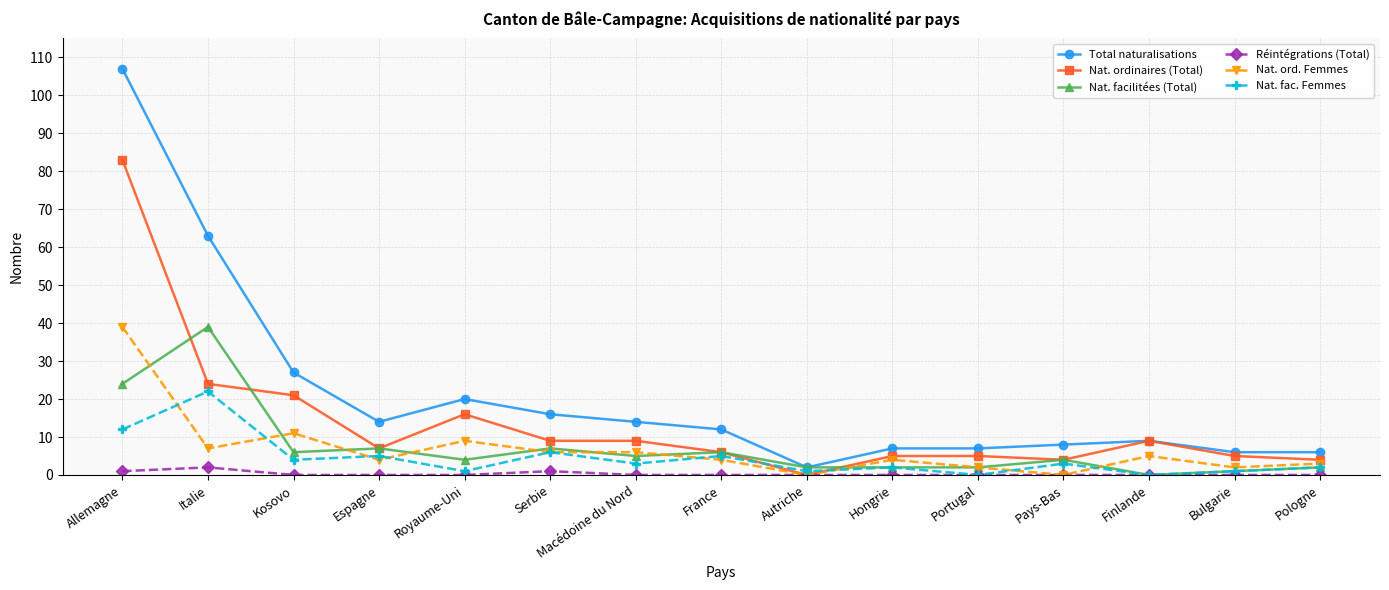

Does the chart have visible grid lines?

Yes